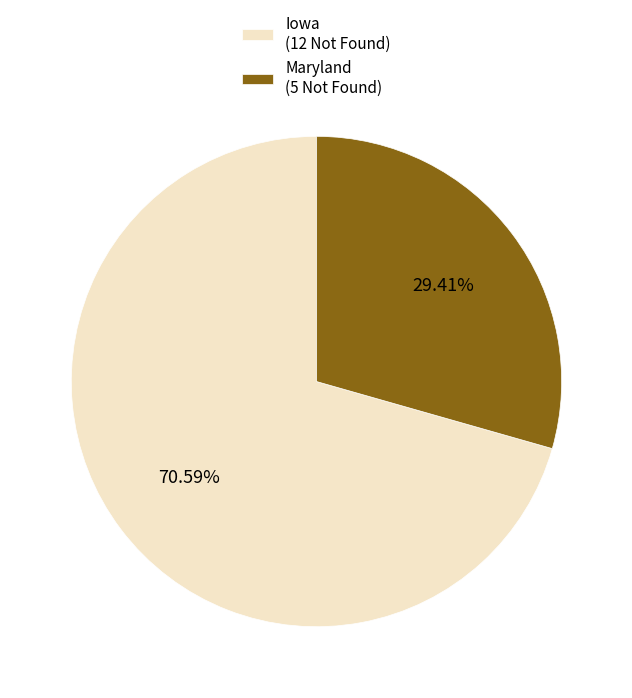

Rank the categories by value from highest to lowest.

Iowa, Maryland